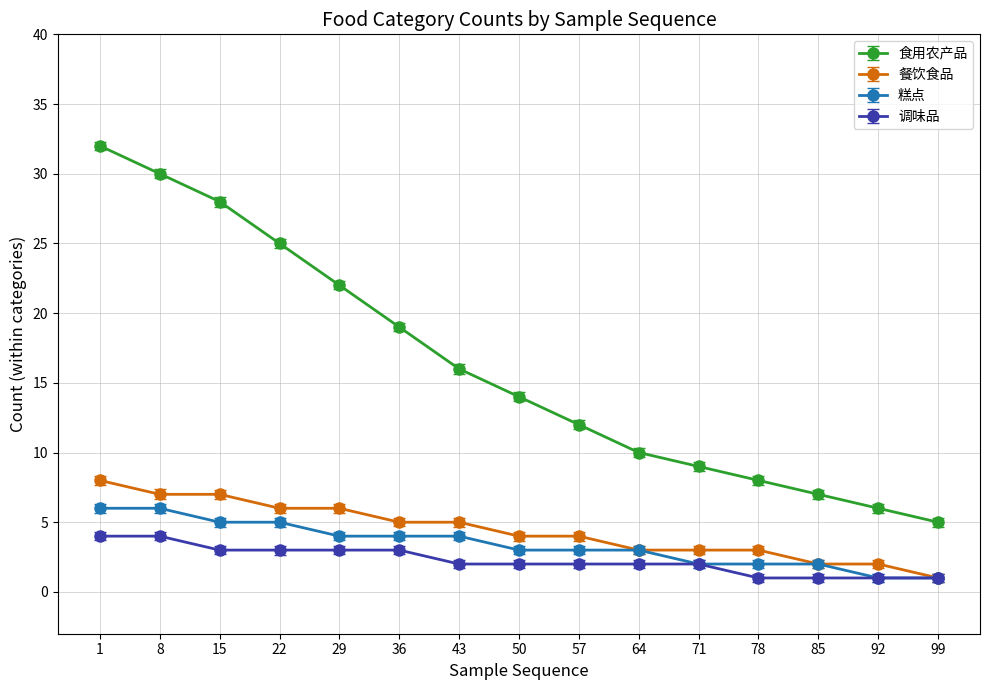

What is the total value across all series at 85?

12